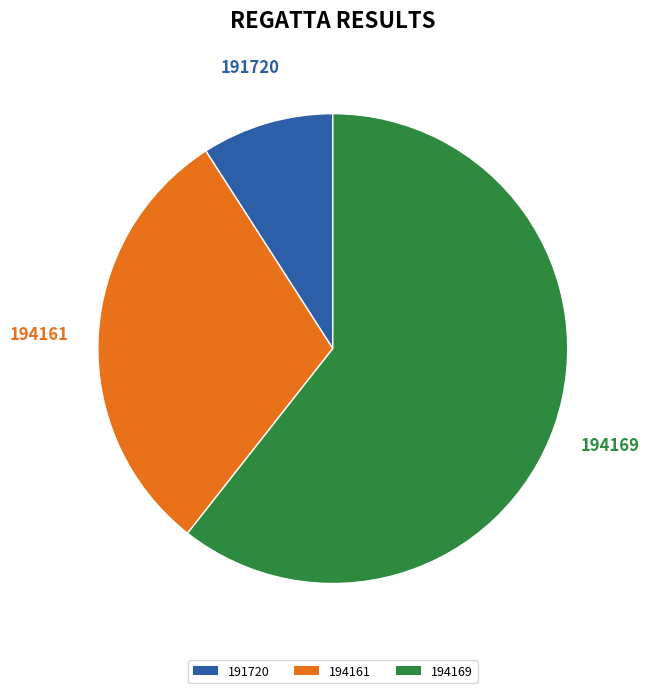

Count the number of slices in the pie.

3